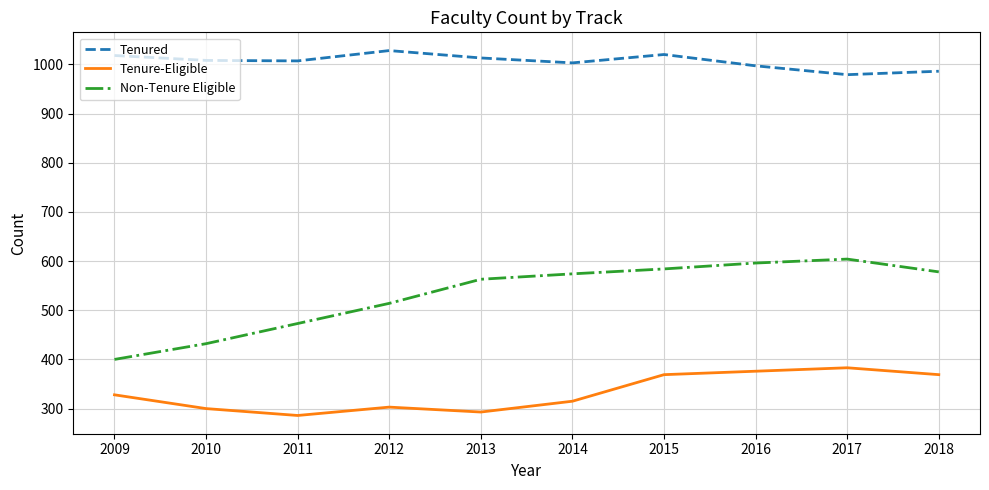

The value of Tenure-Eligible at 2012 is 409. True or false?

False